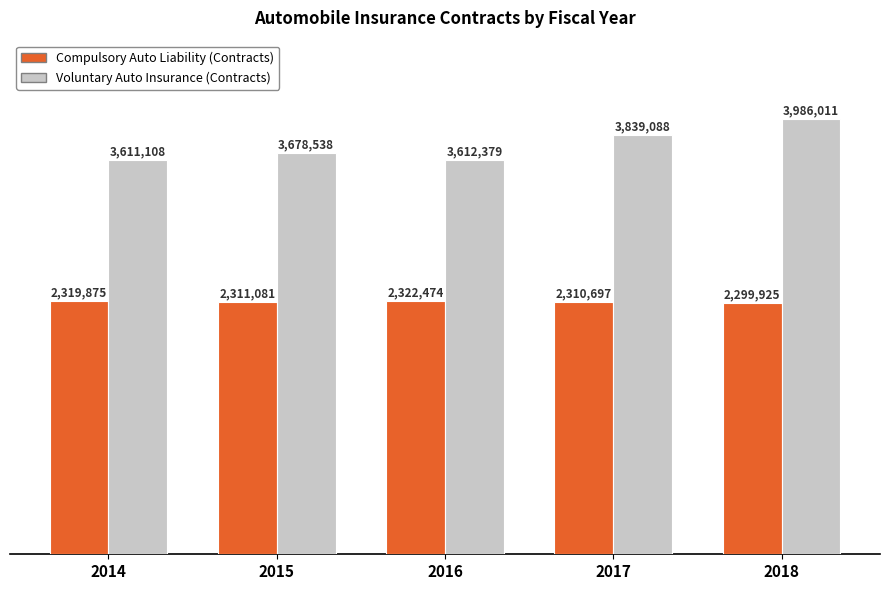

At 2018, list the series in order from largest to smallest.

Voluntary Auto Insurance (Contracts), Compulsory Auto Liability (Contracts)